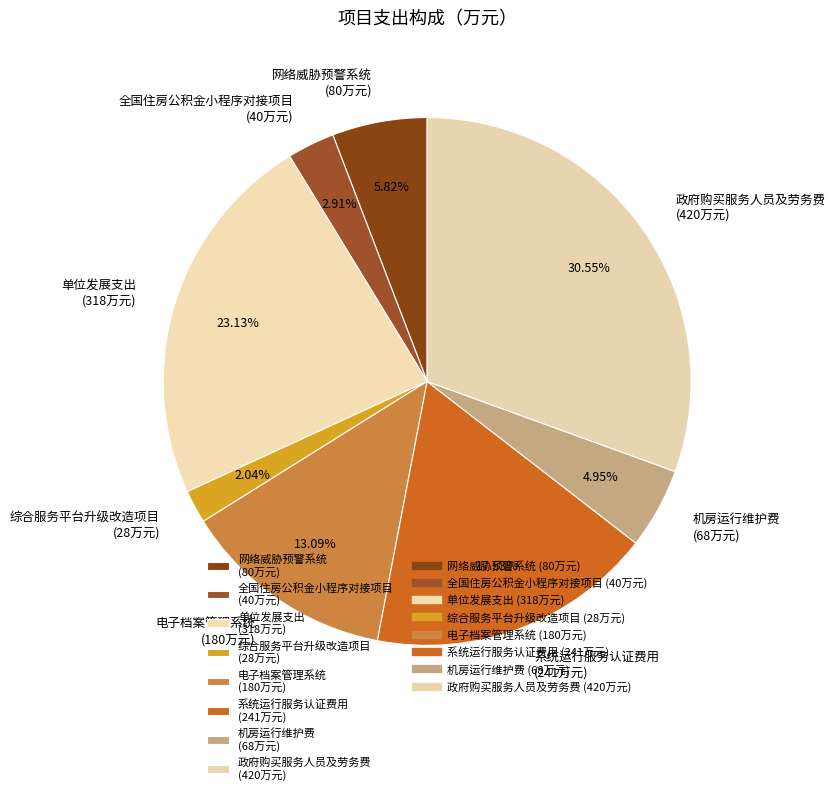

What is the ratio of the value at 系统运行服务认证费用 (241万元) to the value at 网络威胁预警系统 (80万元)?

3.0